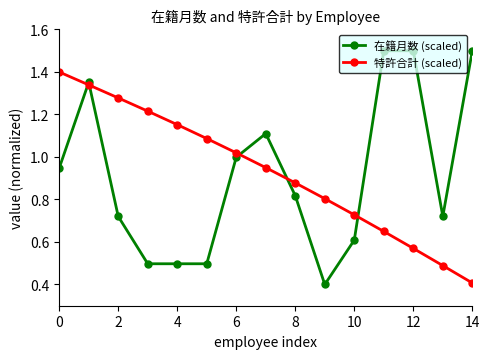

After their last crossing, which series has the higher values: 特許合計 (scaled) or 在籍月数 (scaled)?

在籍月数 (scaled)